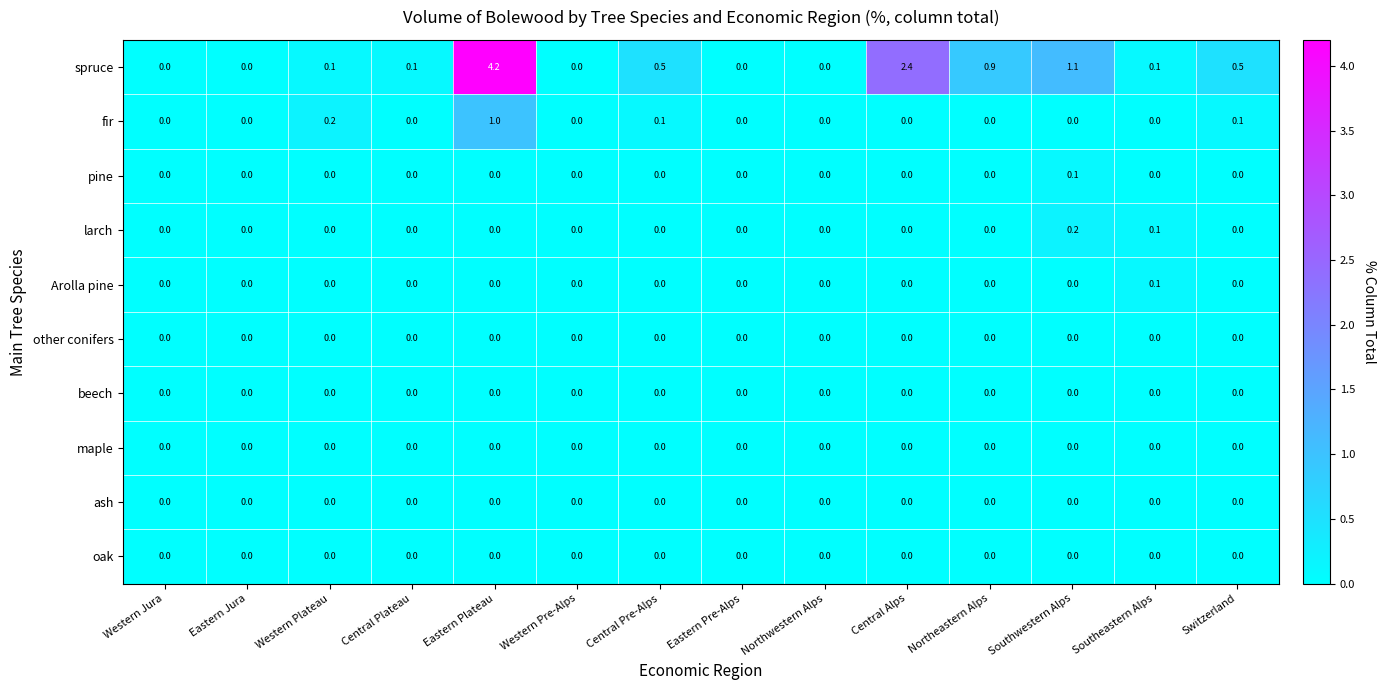

Which category has the highest value across all series?

Eastern Plateau